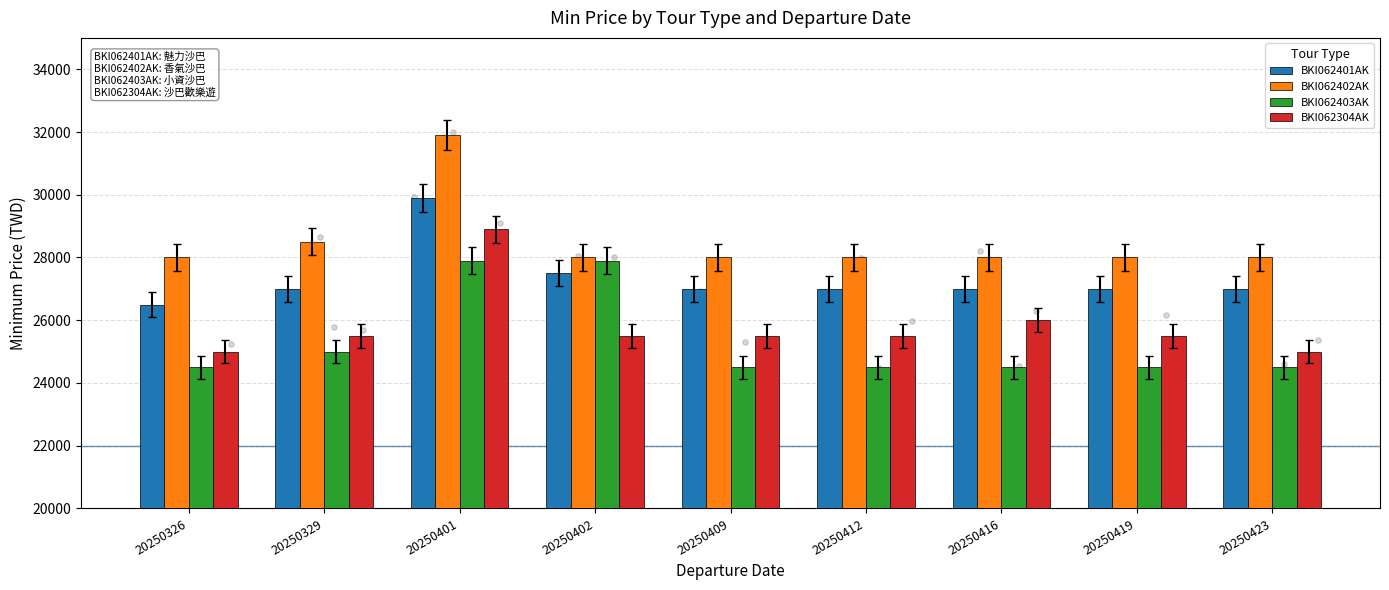

What are all the series names shown in the legend?

BKI062401AK, BKI062402AK, BKI062403AK, BKI062304AK